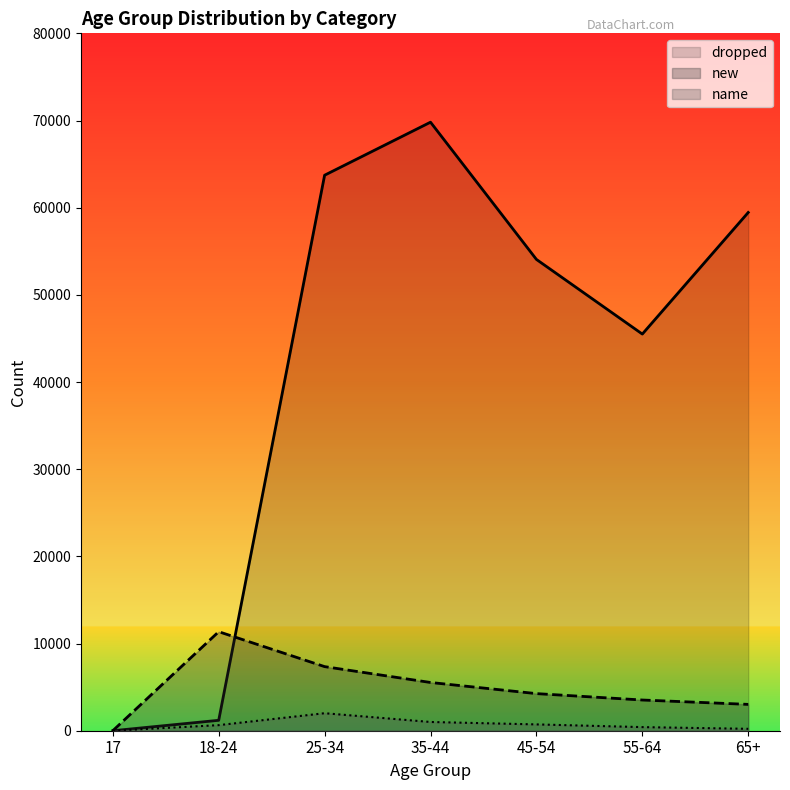

Rank the categories by dropped value from lowest to highest.

17, 18-24, 55-64, 45-54, 65+, 25-34, 35-44